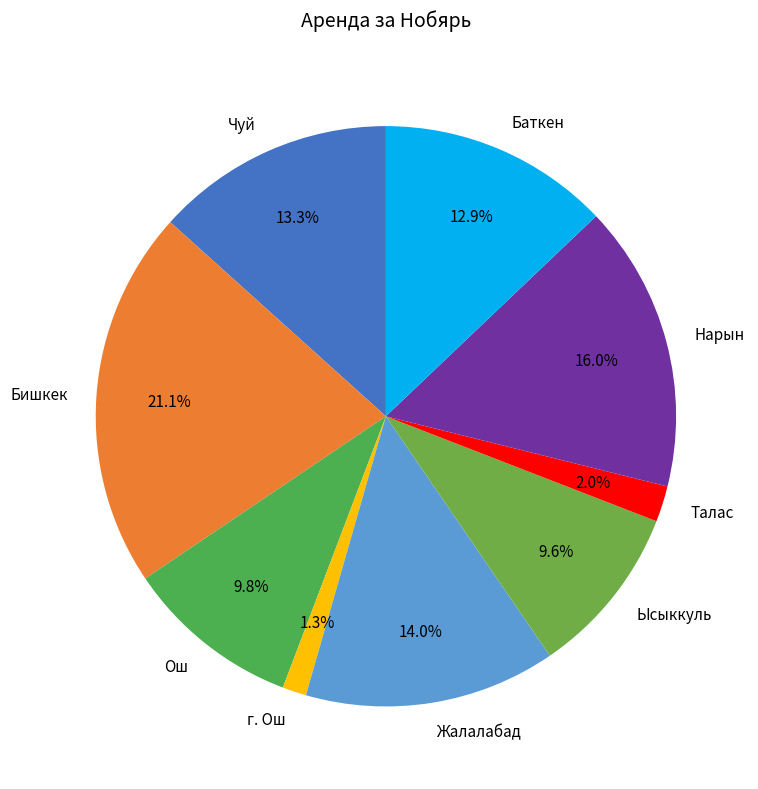

Is it true that Бишкек is 21% of the pie?

True